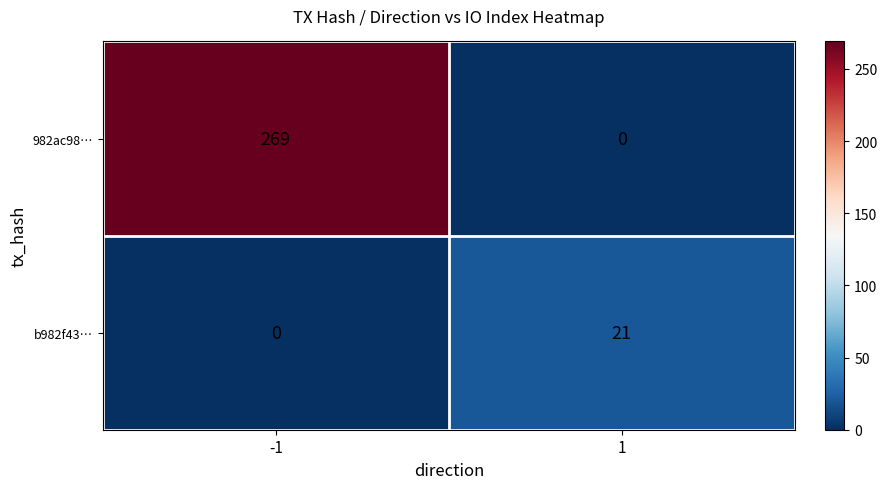

List the labels in order of b982f43… value, largest first.

1, -1